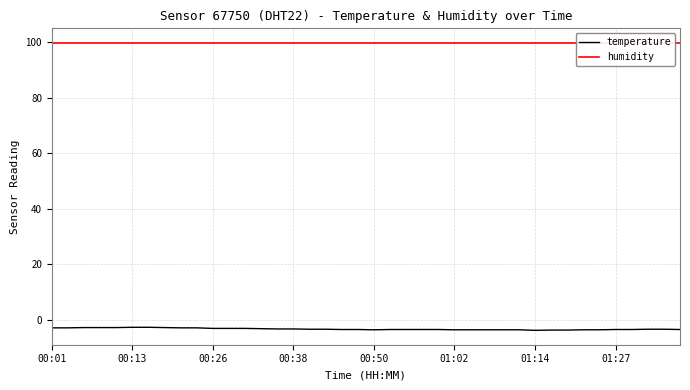

Reading left to right, what are all the values shown in this chart?

temperature: -3.0	-3.0	-2.9	-2.9	-2.9	-2.8	-2.8	-2.9	-3.0	-3.0	-3.2	-3.2	-3.2	-3.3	-3.4	-3.4	-3.5	-3.5	-3.6	-3.6	-3.7	-3.6	-3.6	-3.6	-3.6	-3.7	-3.7	-3.7	-3.7	-3.7	-3.9	-3.8	-3.8	-3.7	-3.7	-3.6	-3.6	-3.5	-3.5	-3.6
humidity: 99.9	99.9	99.9	99.9	99.9	99.9	99.9	99.9	99.9	99.9	99.9	99.9	99.9	99.9	99.9	99.9	99.9	99.9	99.9	99.9	99.9	99.9	99.9	99.9	99.9	99.9	99.9	99.9	99.9	99.9	99.9	99.9	99.9	99.9	99.9	99.9	99.9	99.9	99.9	99.9